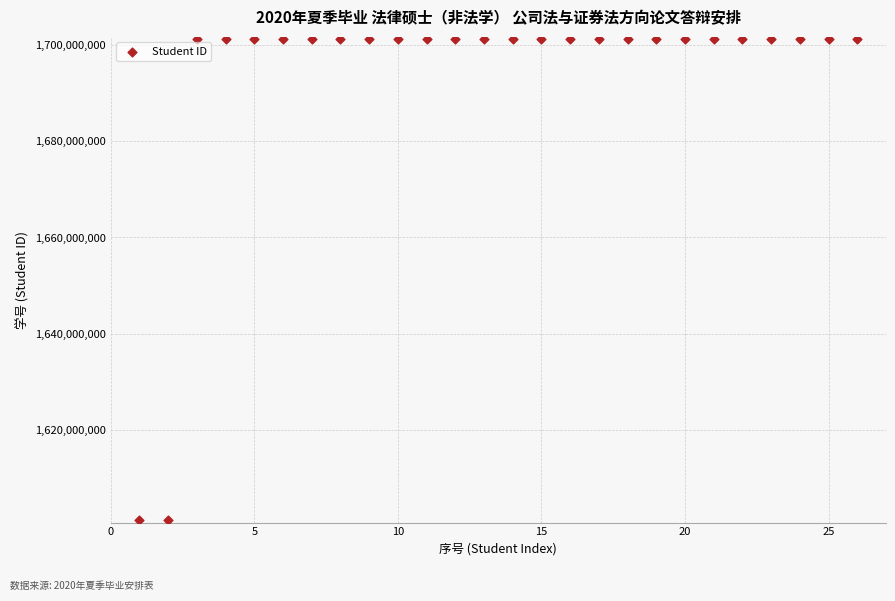

What is the range of Y values (max minus min)?

99999755